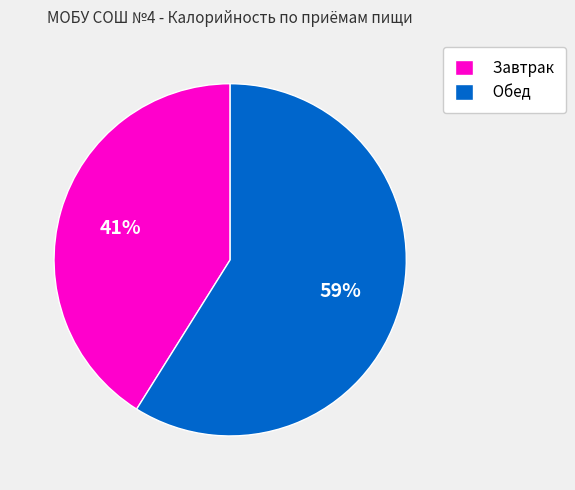

Is it true that Завтрак is 41% of the pie?

True